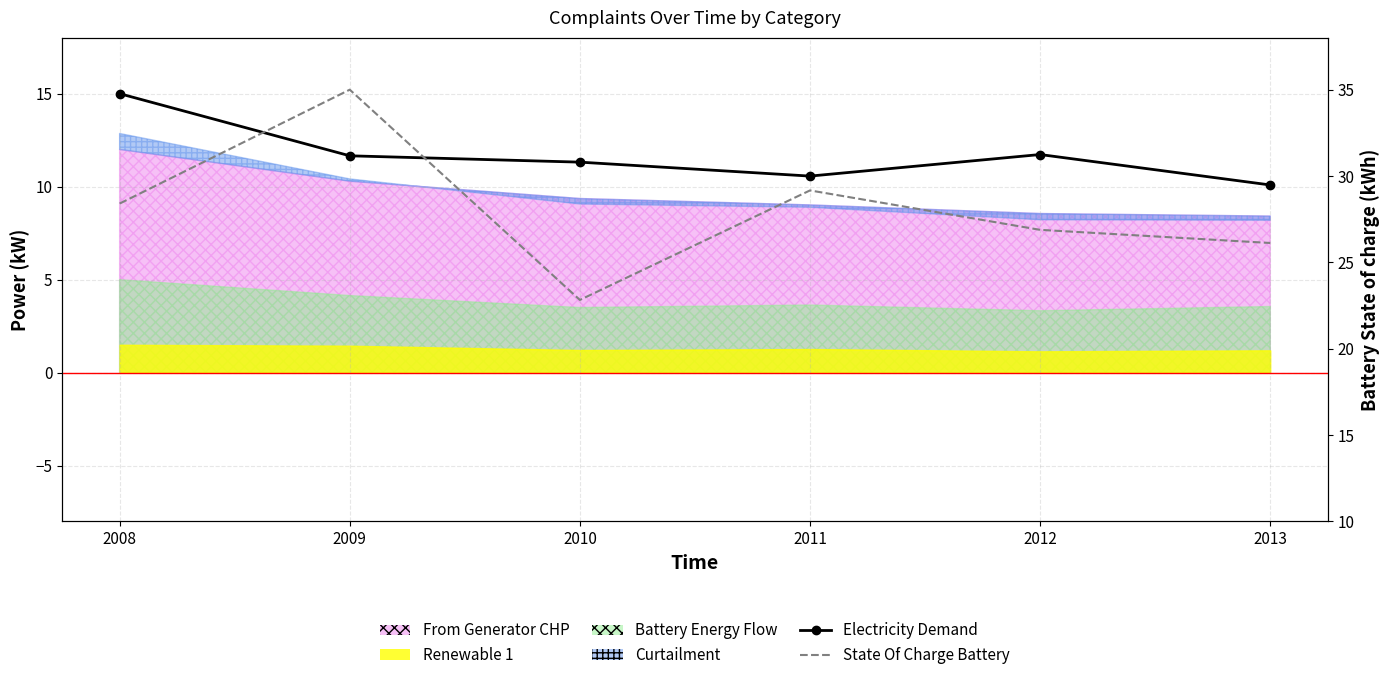

What is the spread (max minus min) of values at 2010?

11.5